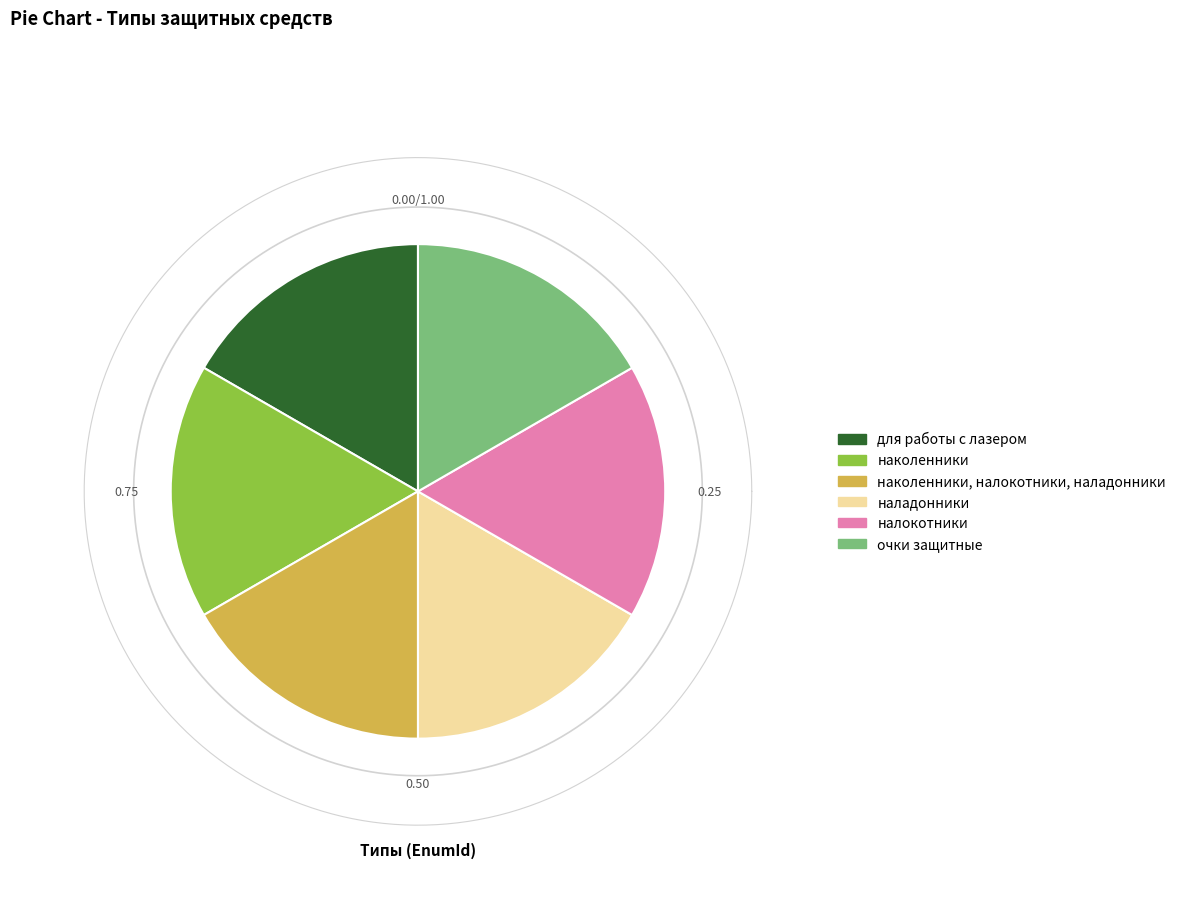

To the nearest percent, what is the average slice percentage?

17%